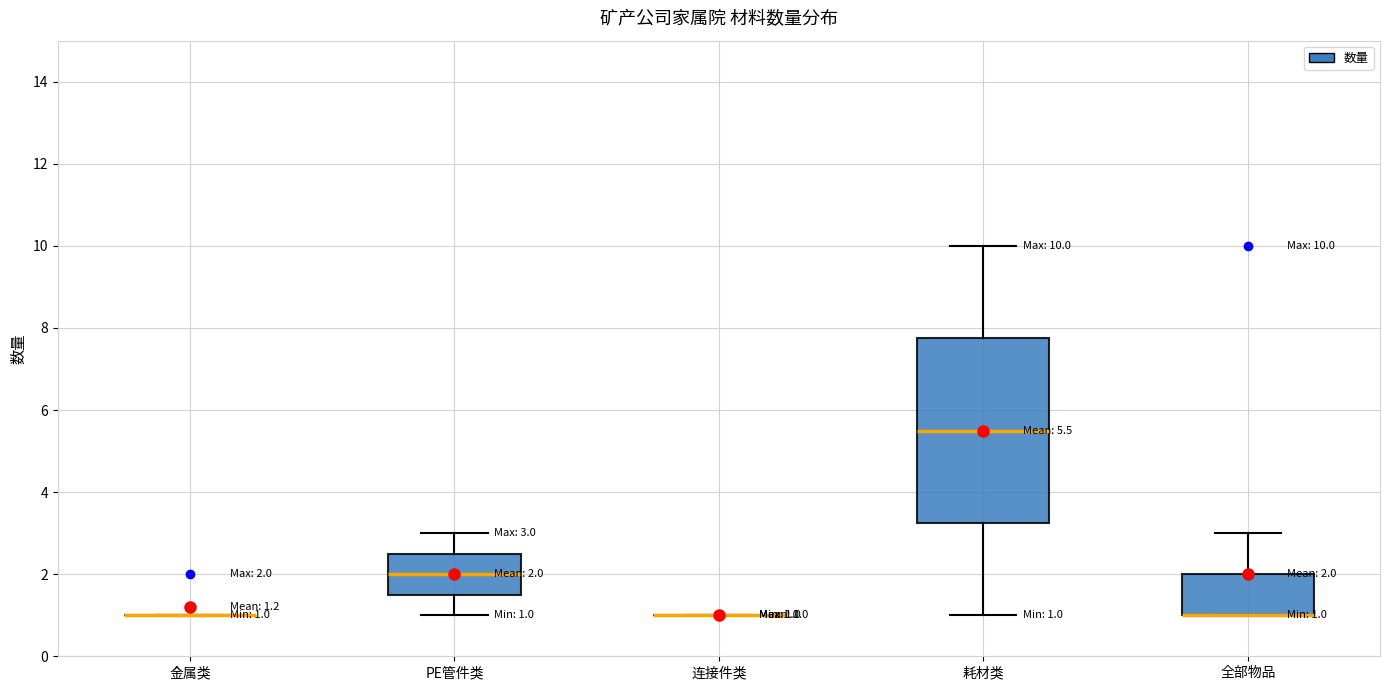

Which box is the tallest, from its lower edge to its upper edge?

耗材类